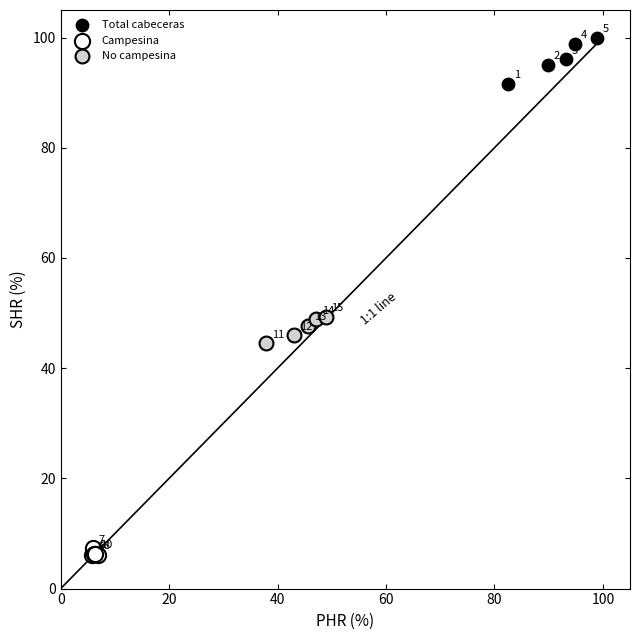

Which series reaches the minimum Y coordinate?

Campesina